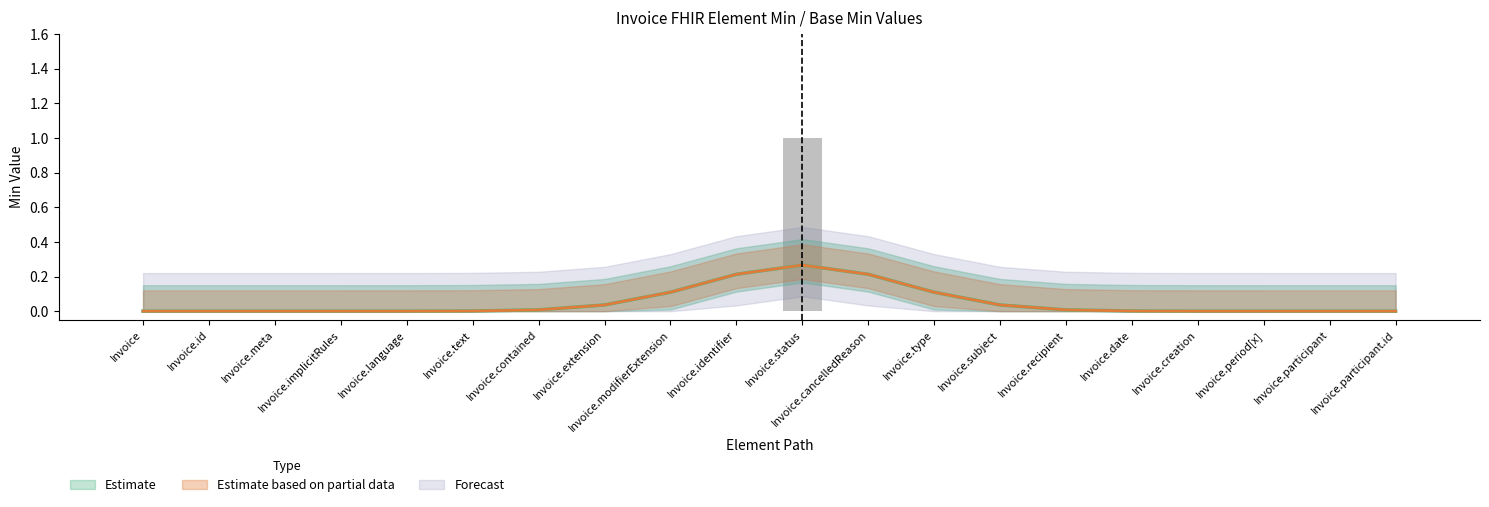

What is the maximum value shown in the chart?

1